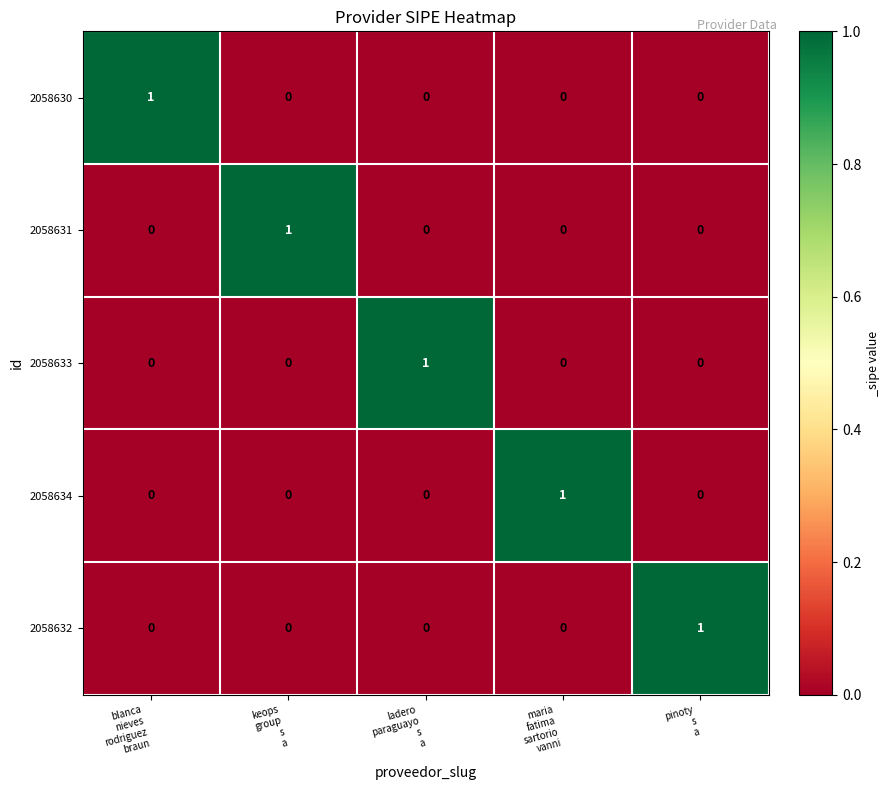

At how many categories does at least one series exceed 0?

5